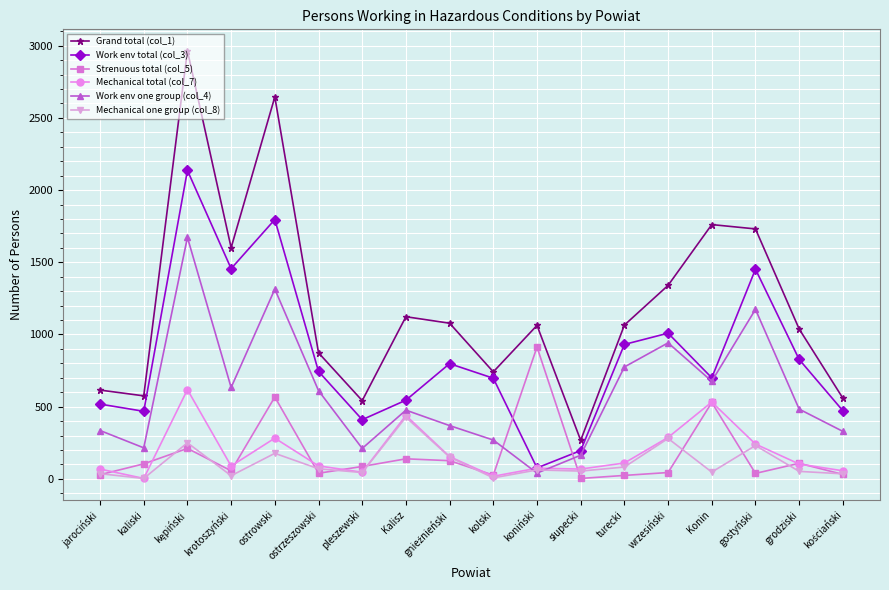

Is this an area chart (filled region under the line)?

No